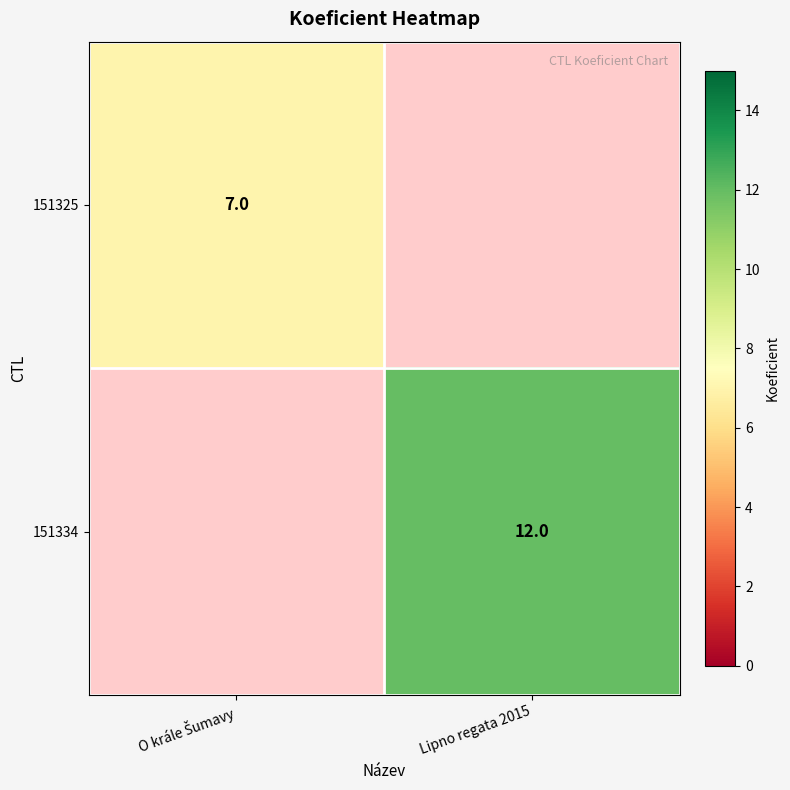

The 151334 series shows 12 at Lipno regata 2015. True or false?

True